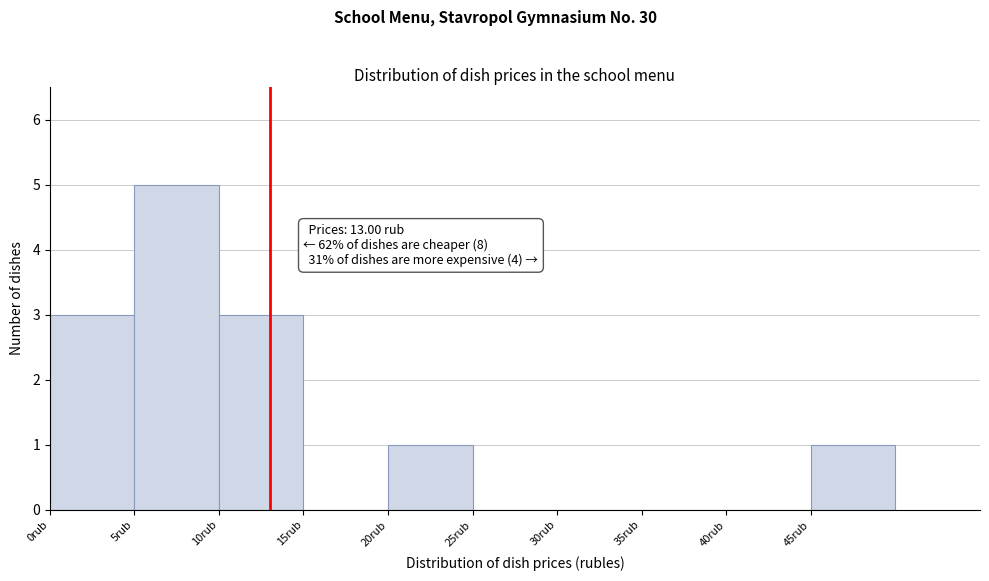

Which range on the x-axis has the tallest bar?

5 to 10